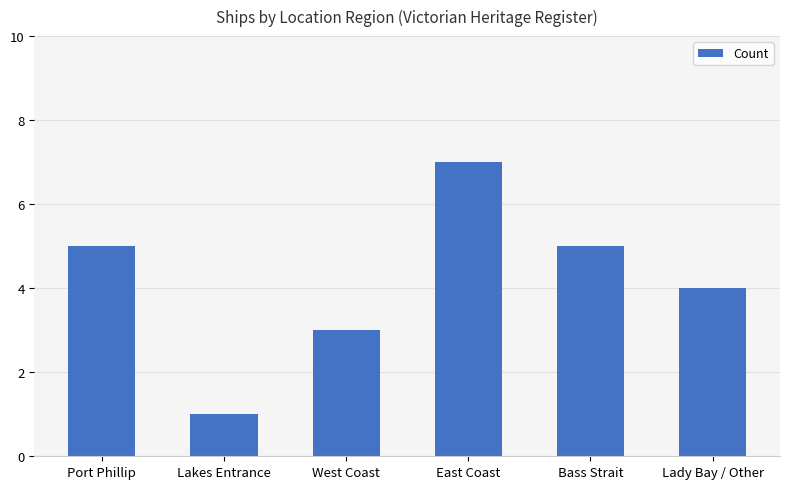

What is the value of the 3rd bar from the left?

3